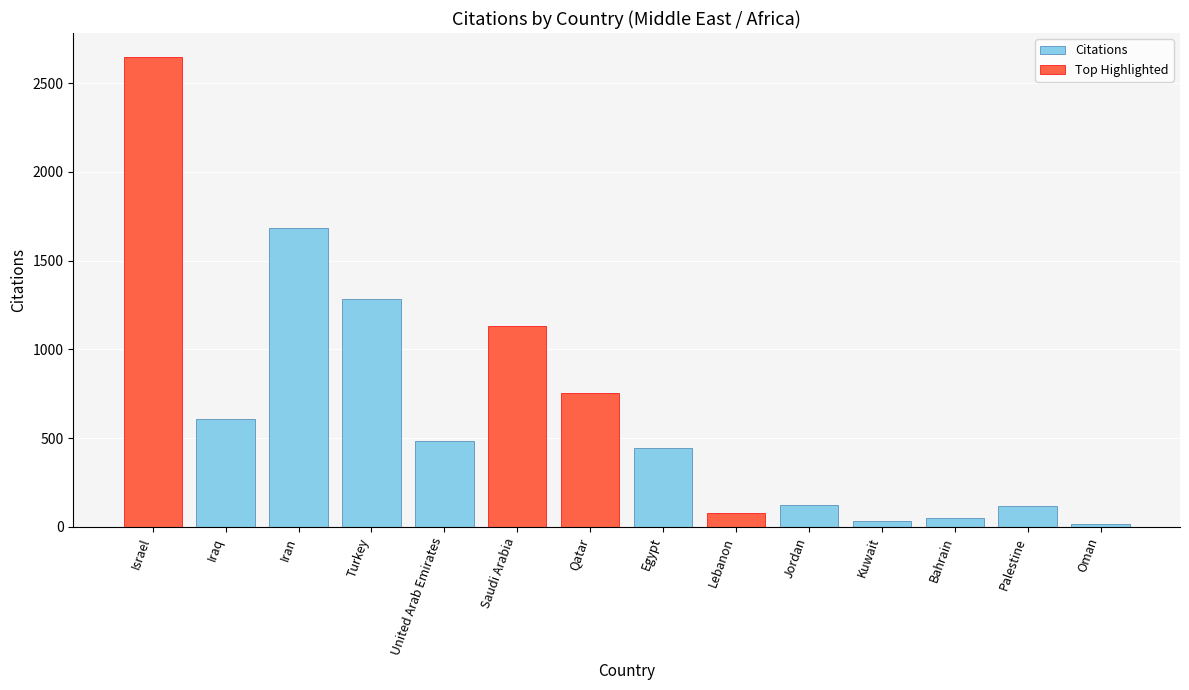

What is the smallest value displayed?

13